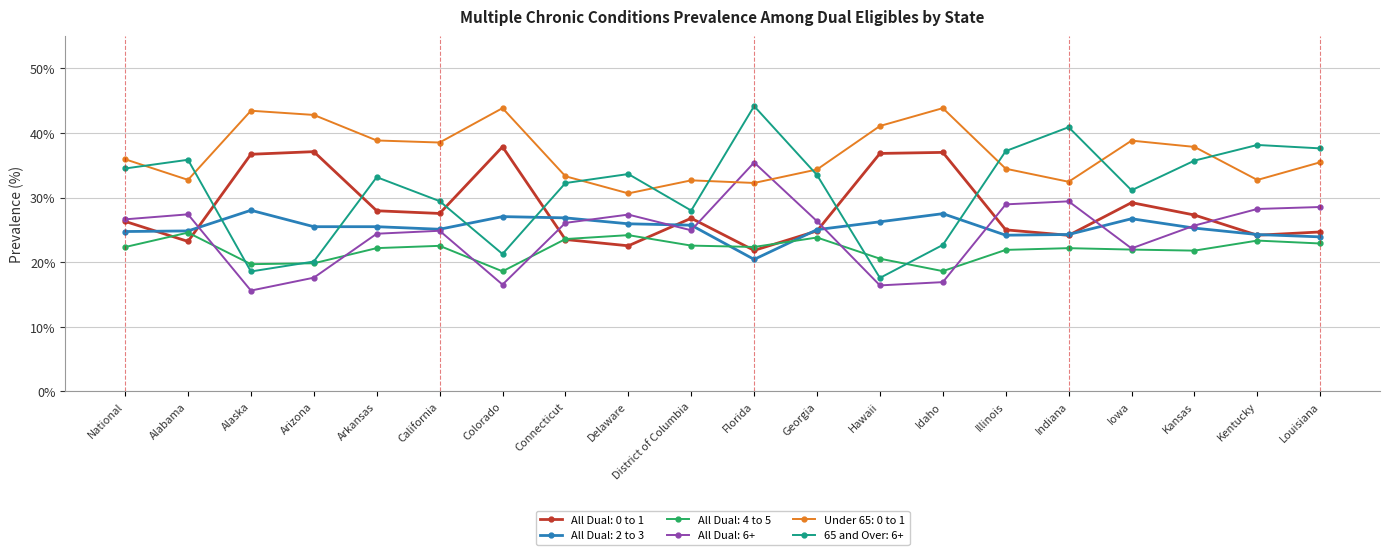

True or false: Under 65: 0 to 1 has a value of 48.4 at Florida.

False